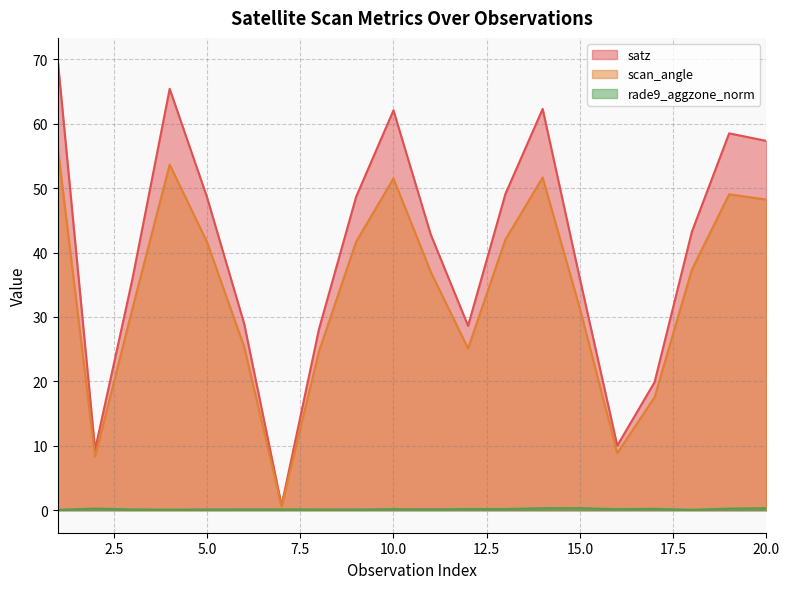

Where is the first local minimum for satz?

2